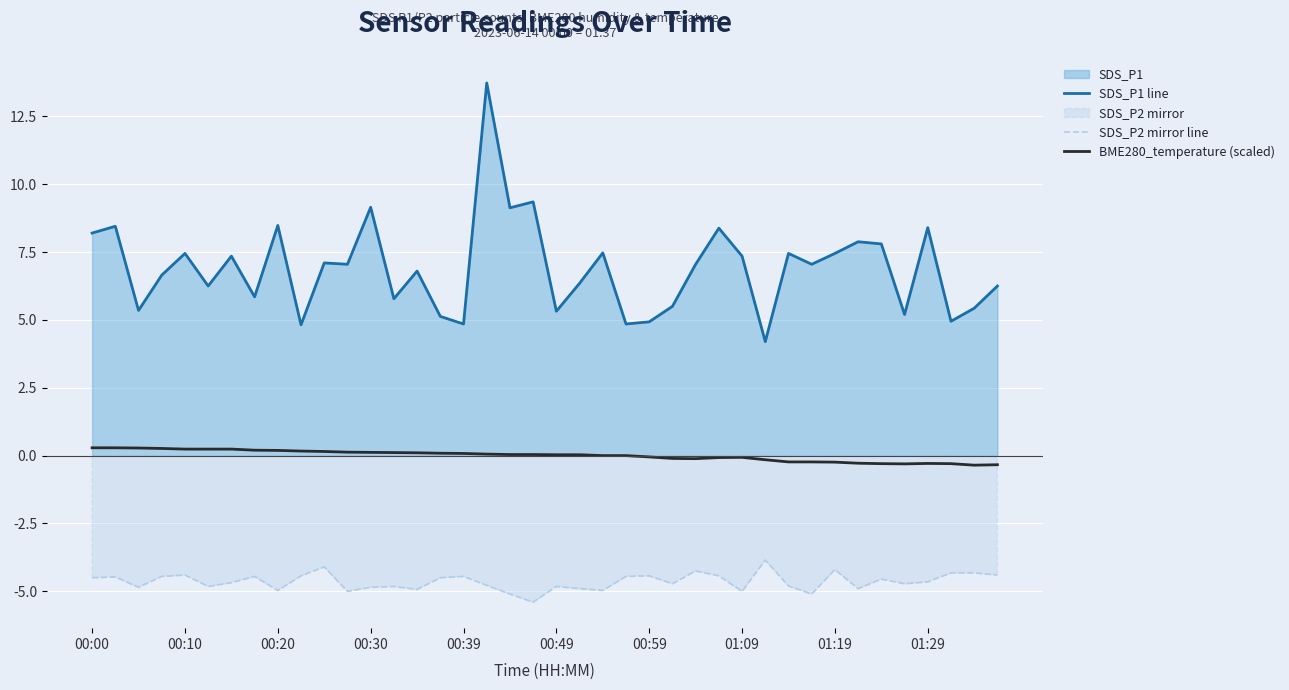

List the series in order of their overall mean, lowest first.

SDS_P2 mirror line, BME280_temperature (scaled), SDS_P1 line